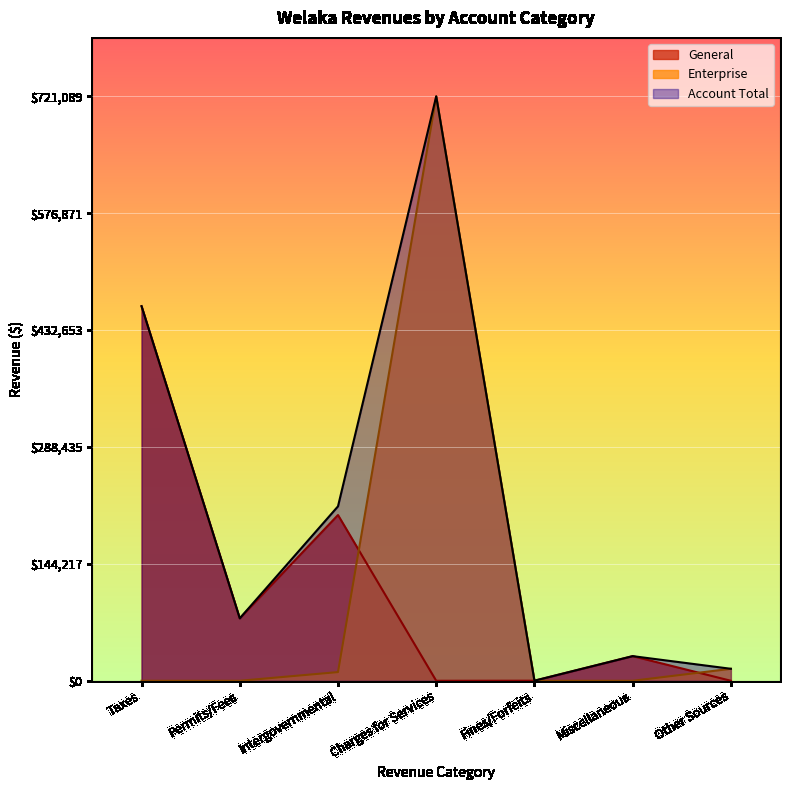

How many interior local peaks does the Account Total series have?

2